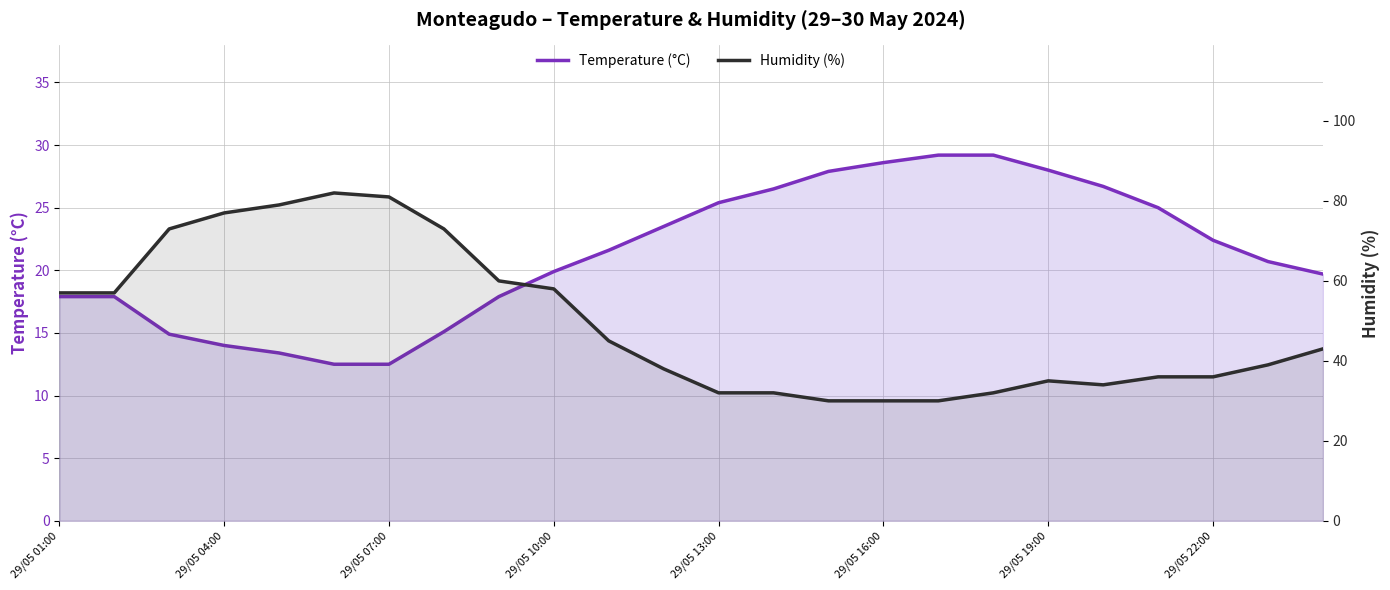

True or false: Temperature (°C) has more than 2 points higher than both neighbors.

False